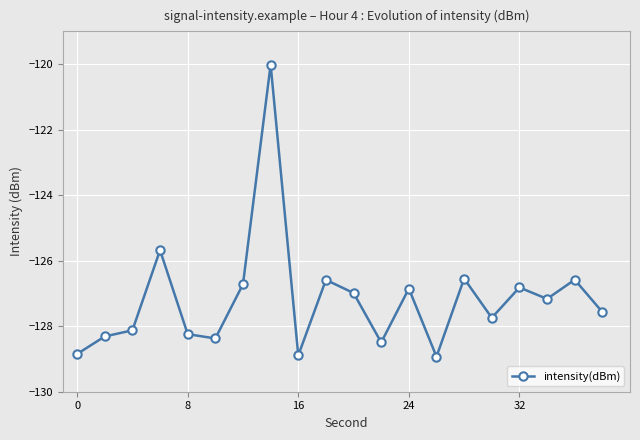

What is the value of the 15th point from the left?

-126.5